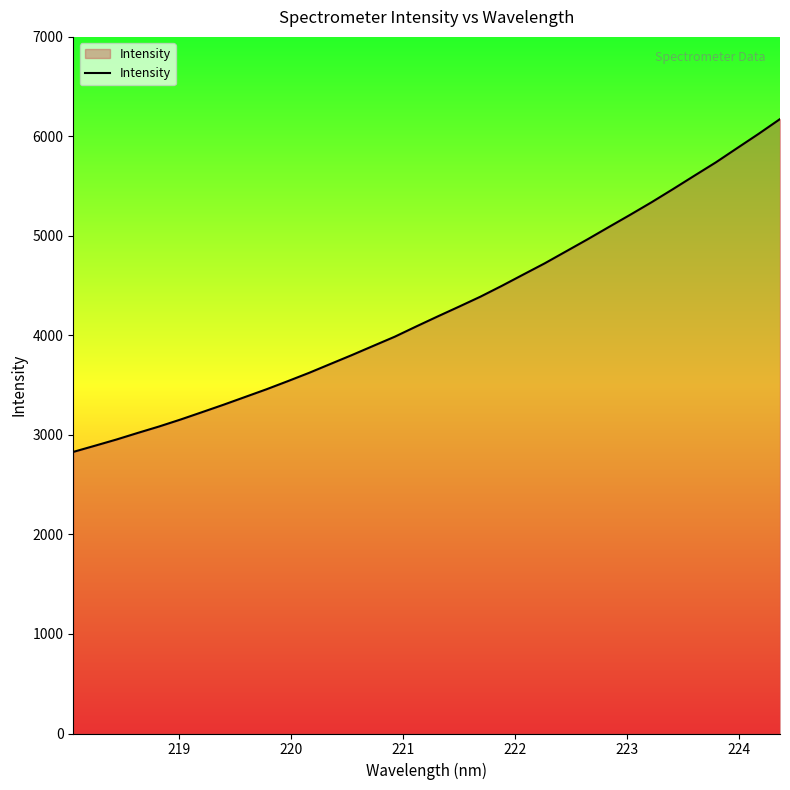

What is the minimum value shown in the chart?

2829.8